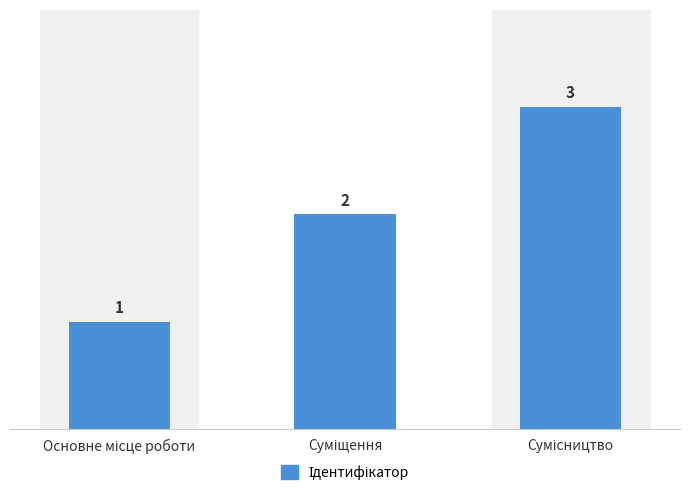

What is the sum of all values?

6